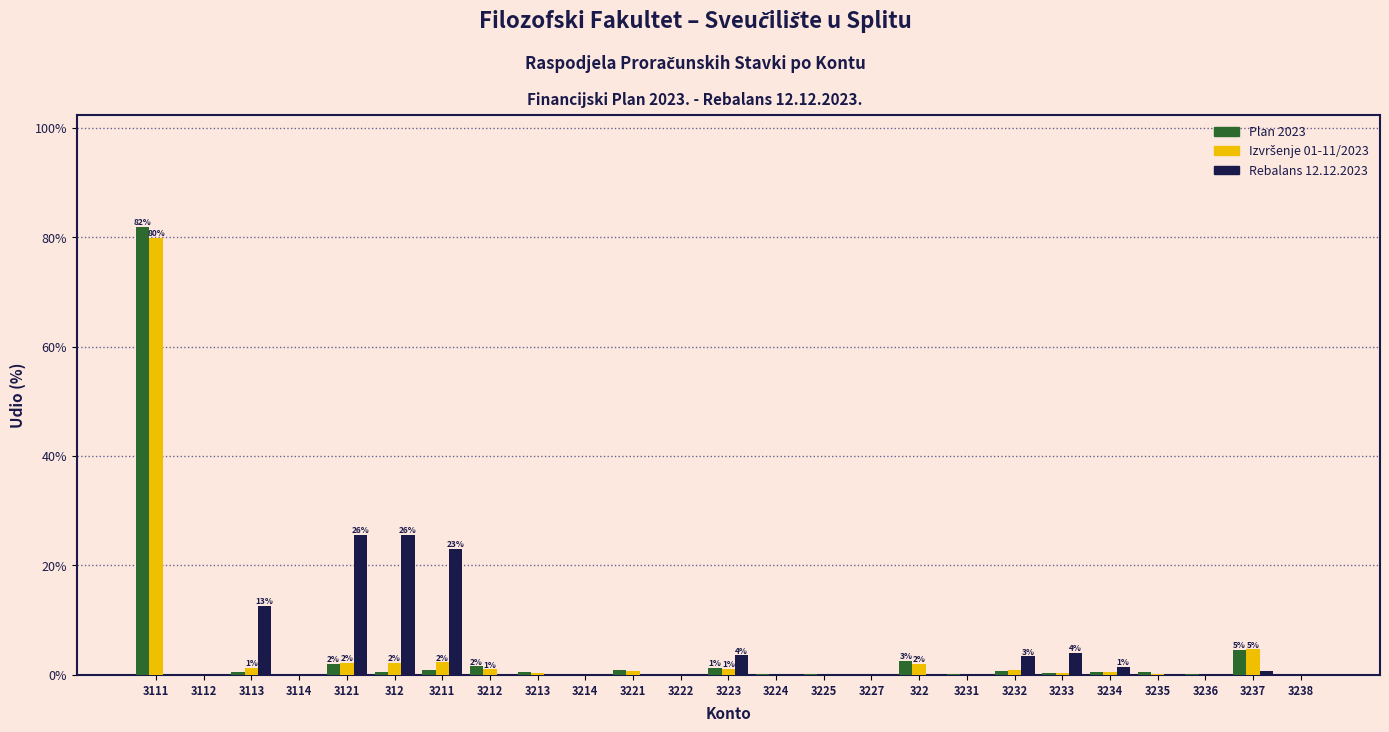

At which category does the chart reach its peak across all series?

3111